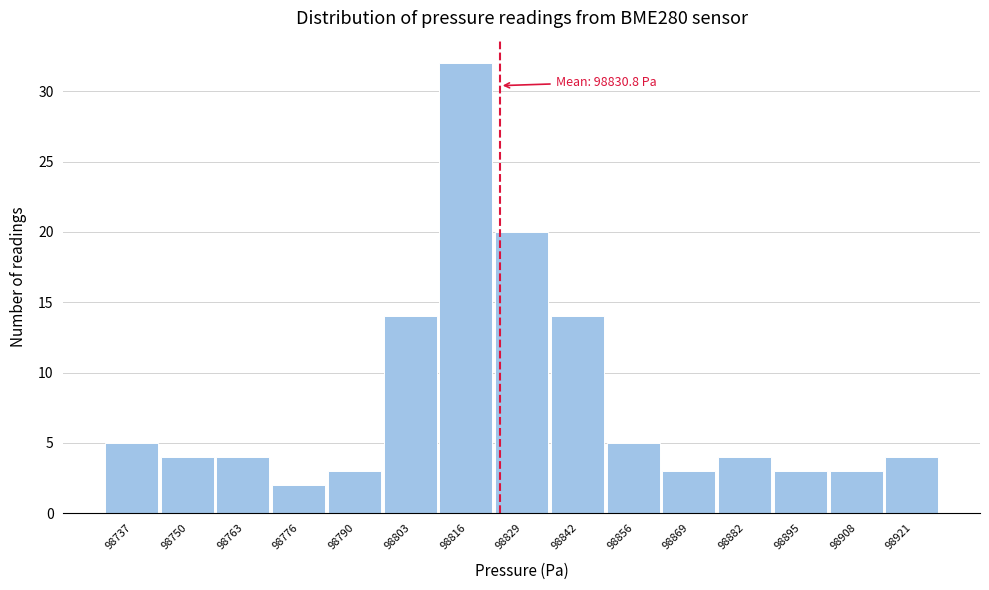

Reading right to left, extract all data points from this chart.

4	3	3	4	3	5	14	20	32	14	3	2	4	4	5